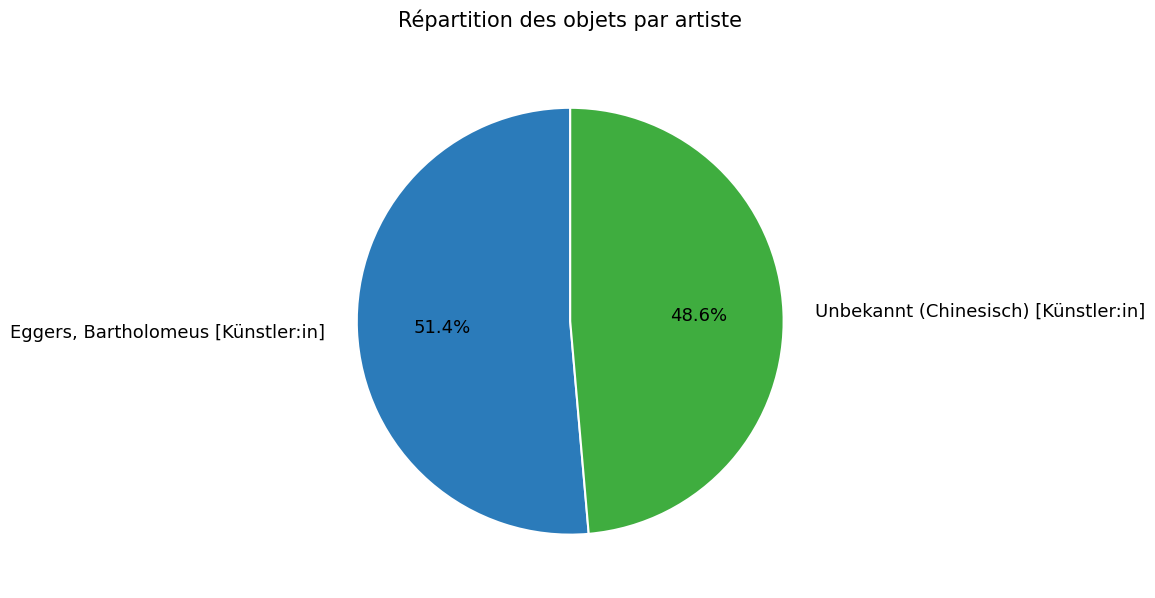

What is the ratio of the value at Unbekannt (Chinesisch) [Künstler:in] to the value at Eggers, Bartholomeus [Künstler:in]?

0.9